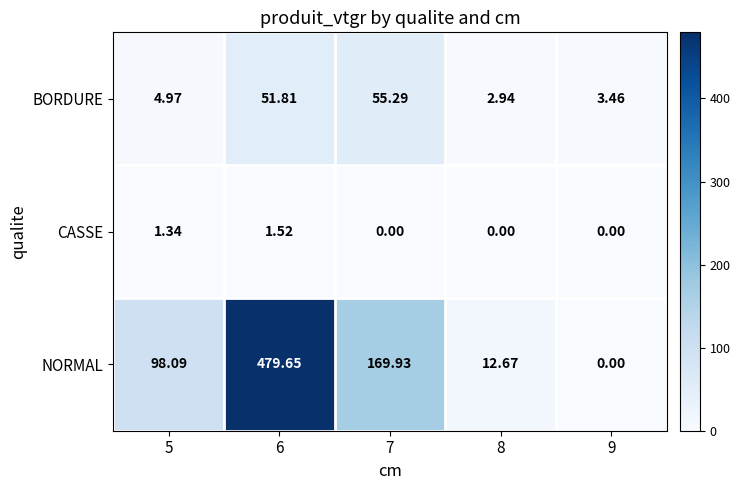

Rank the series by their maximum value, from lowest to highest.

CASSE, BORDURE, NORMAL